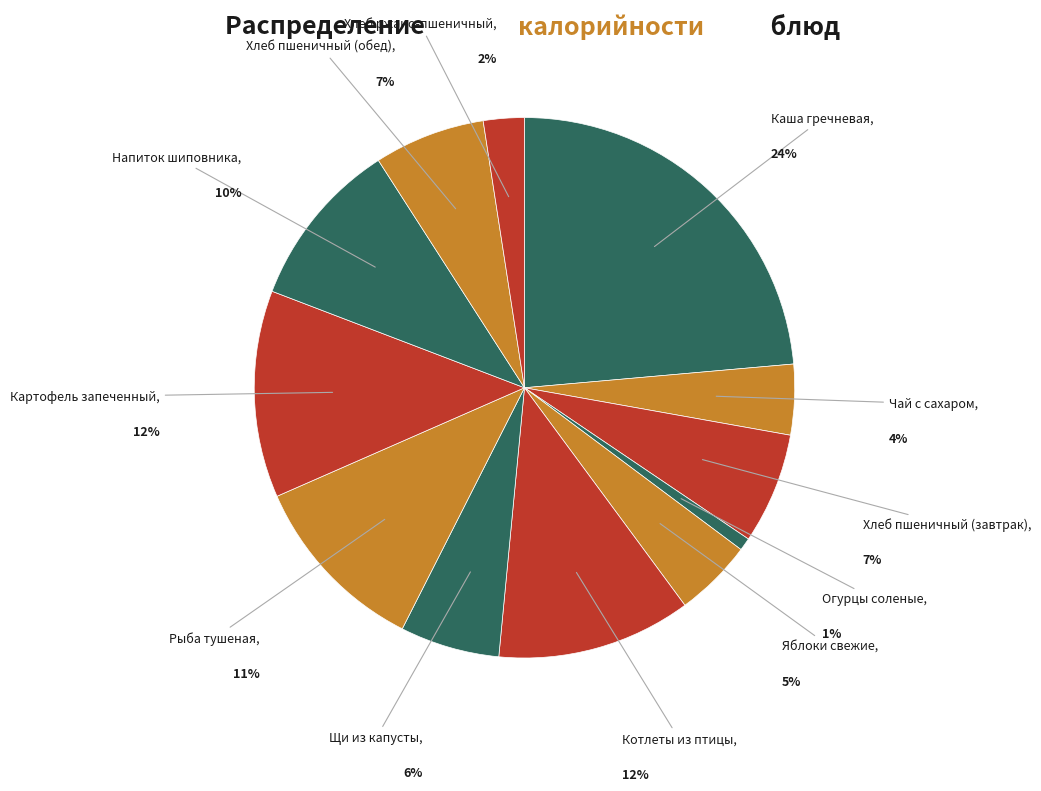

What is the largest slice in the pie chart?

Каша гречневая